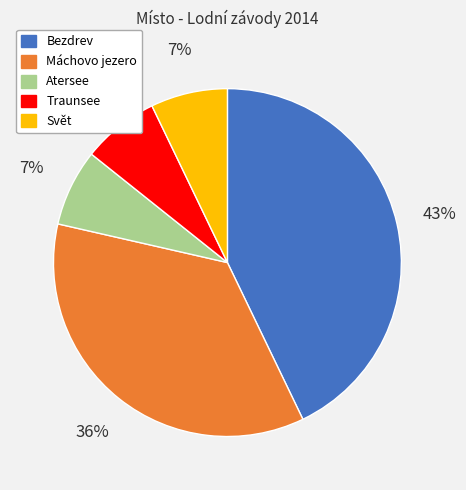

What is the largest slice in the pie chart?

Bezdrev